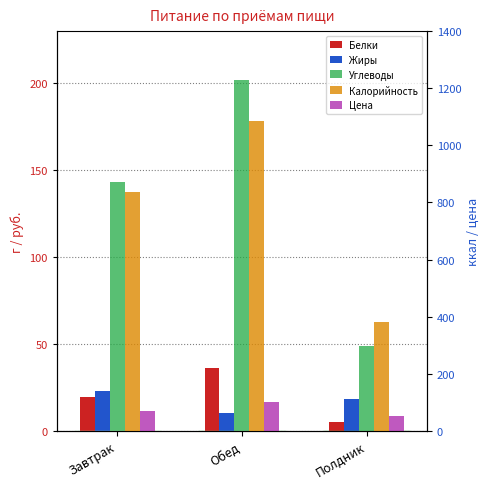

What is the sum of all Калорийность values?

2300.7